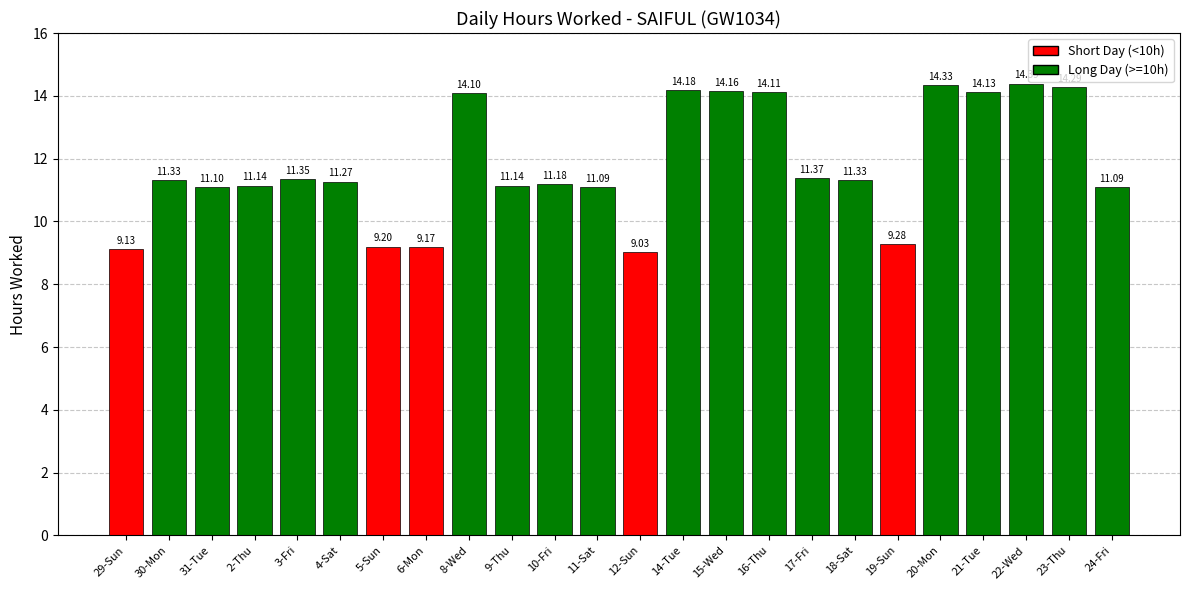

Between 17-Fri and 11-Sat, which is larger?

17-Fri